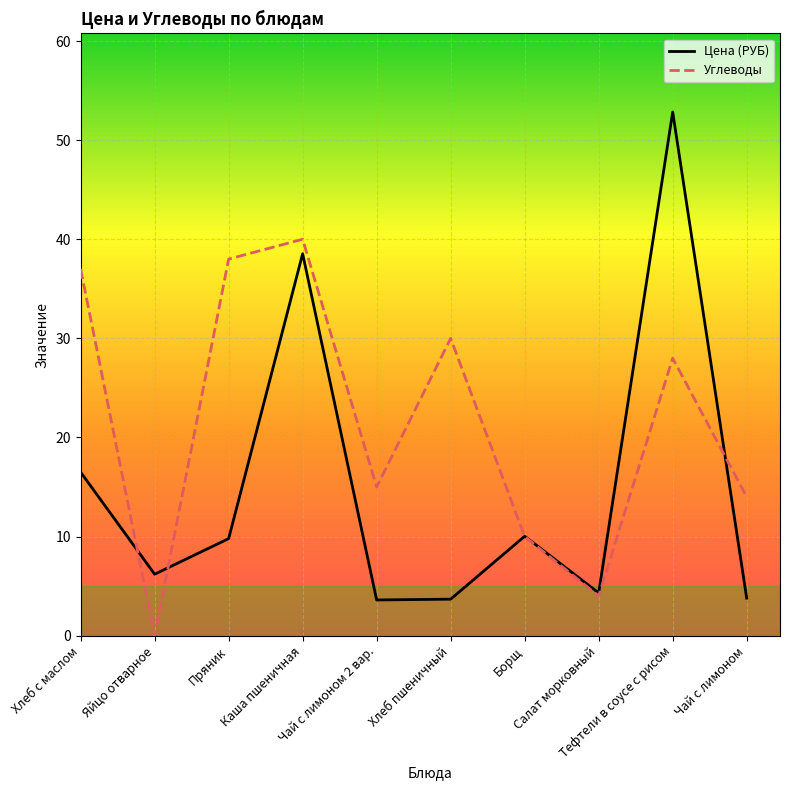

How many categories are shown in the chart?

10